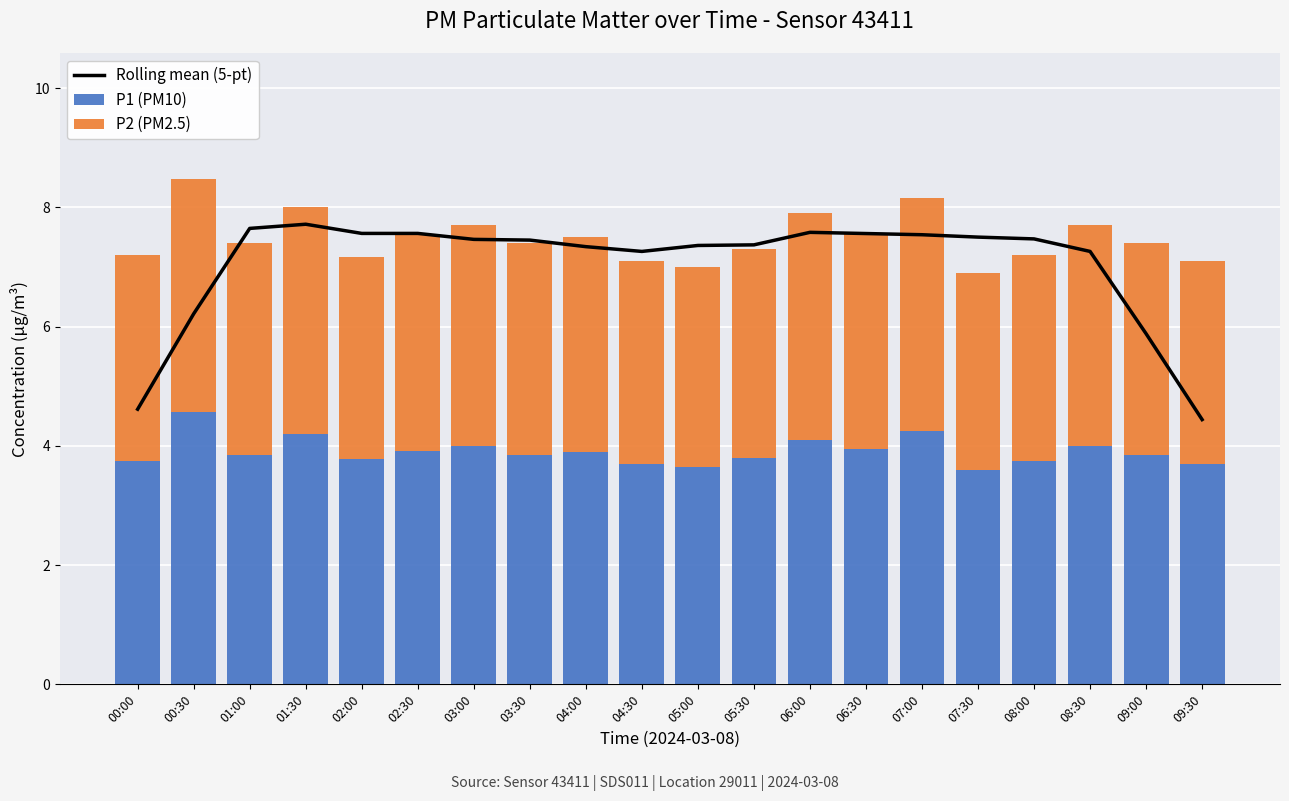

Is the value of Rolling mean (5-pt) at 08:30 greater than the value of P1 (PM10) at 07:00?

Yes